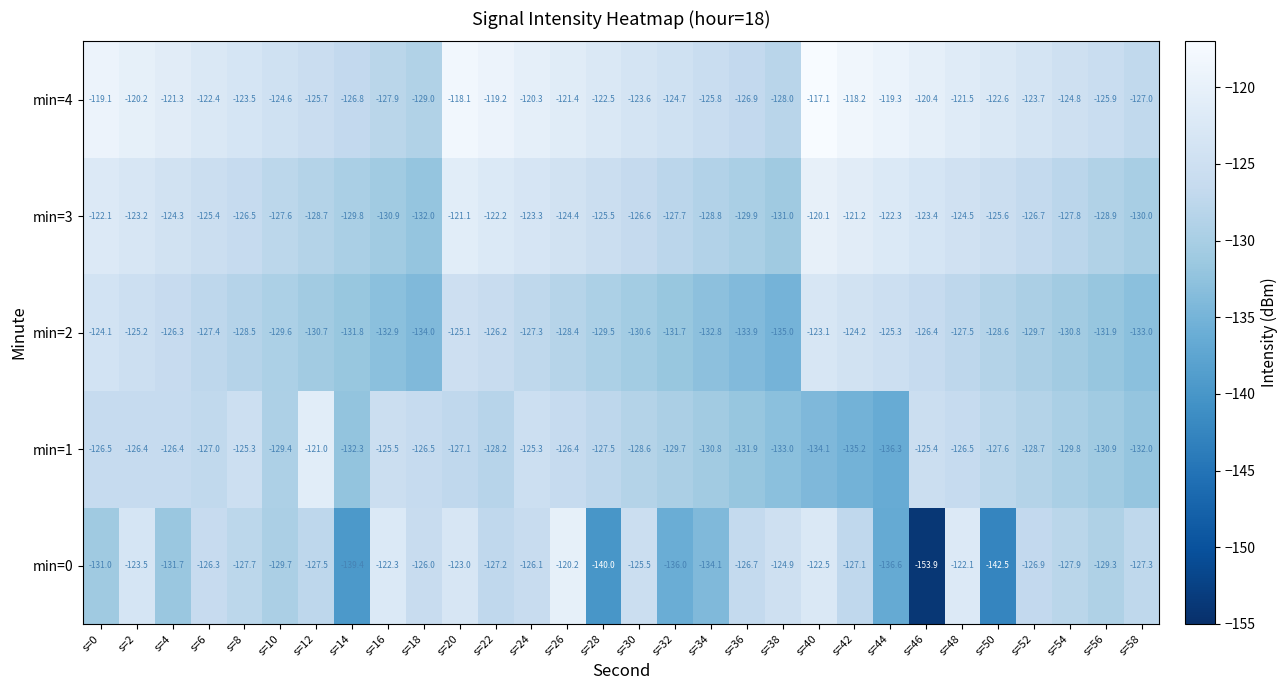

The min=3 series shows -196.2 at s=28. True or false?

False